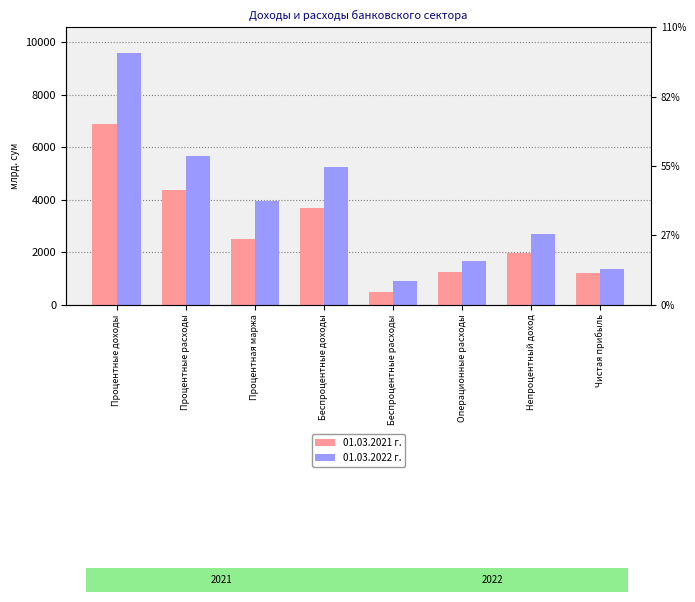

What is the value of the 01.03.2022 г. bar at the 8th from the left?

1342.9